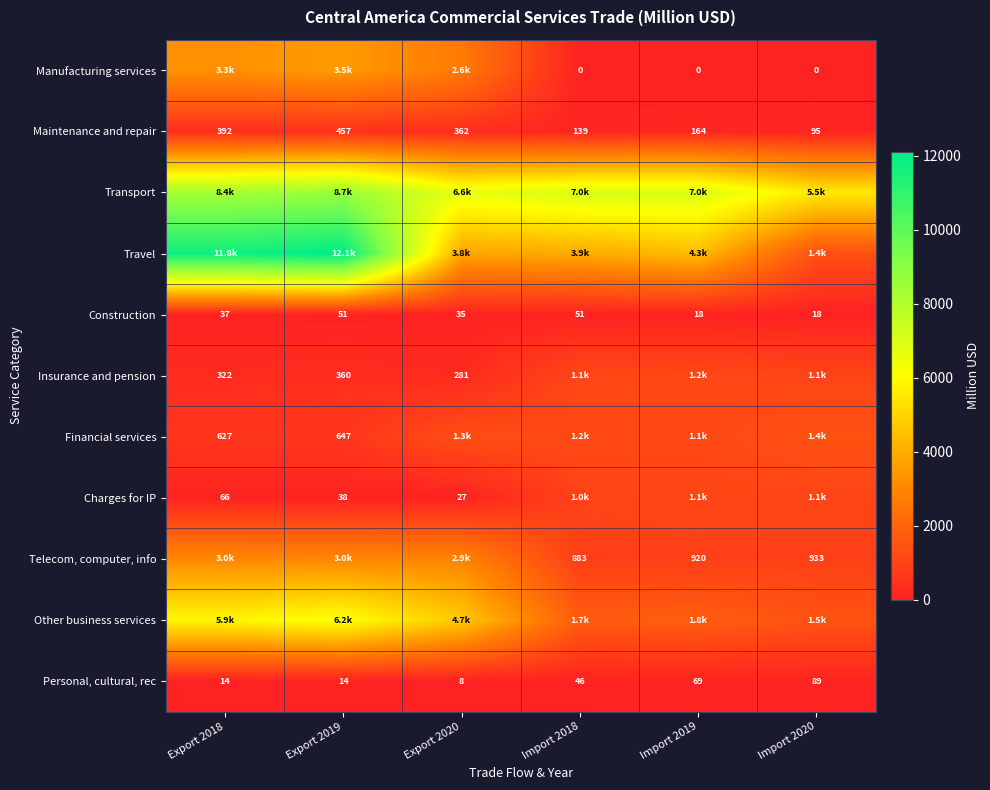

Read the Construction value at Export 2020.

35.0